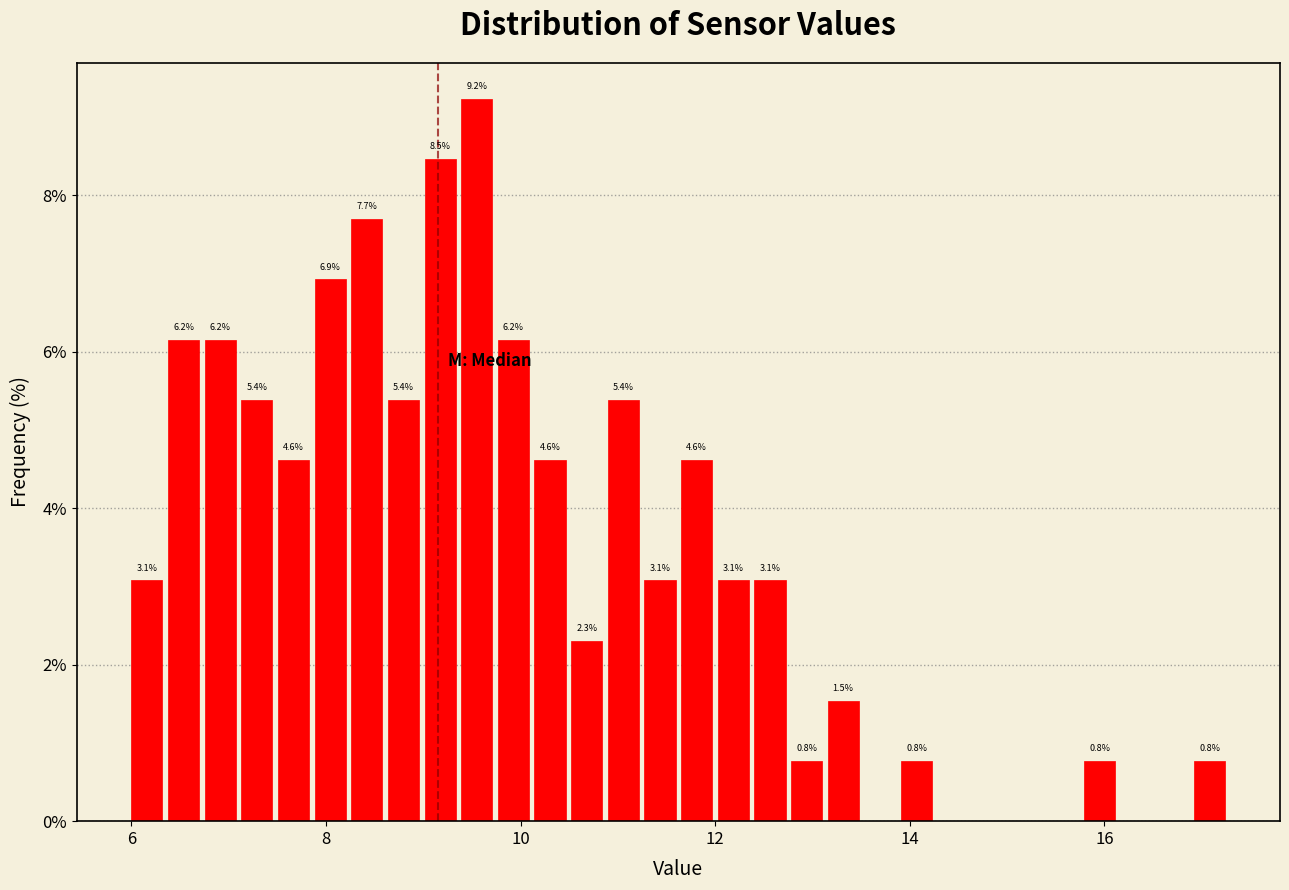

Around what value on the x-axis is the tallest bar? Give the approximate position of its centre, as read against the axis.

9.6